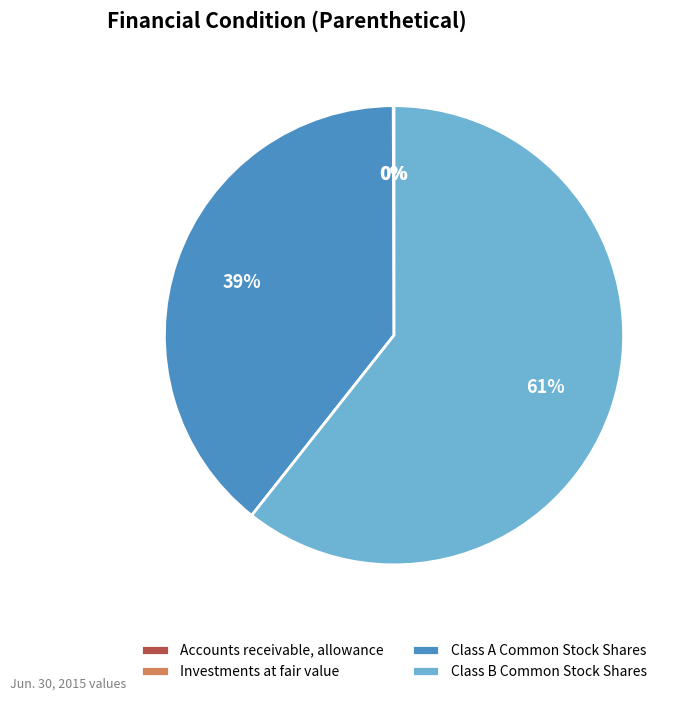

To the nearest percent, what is the difference between the largest and smallest slice percentages?

61%